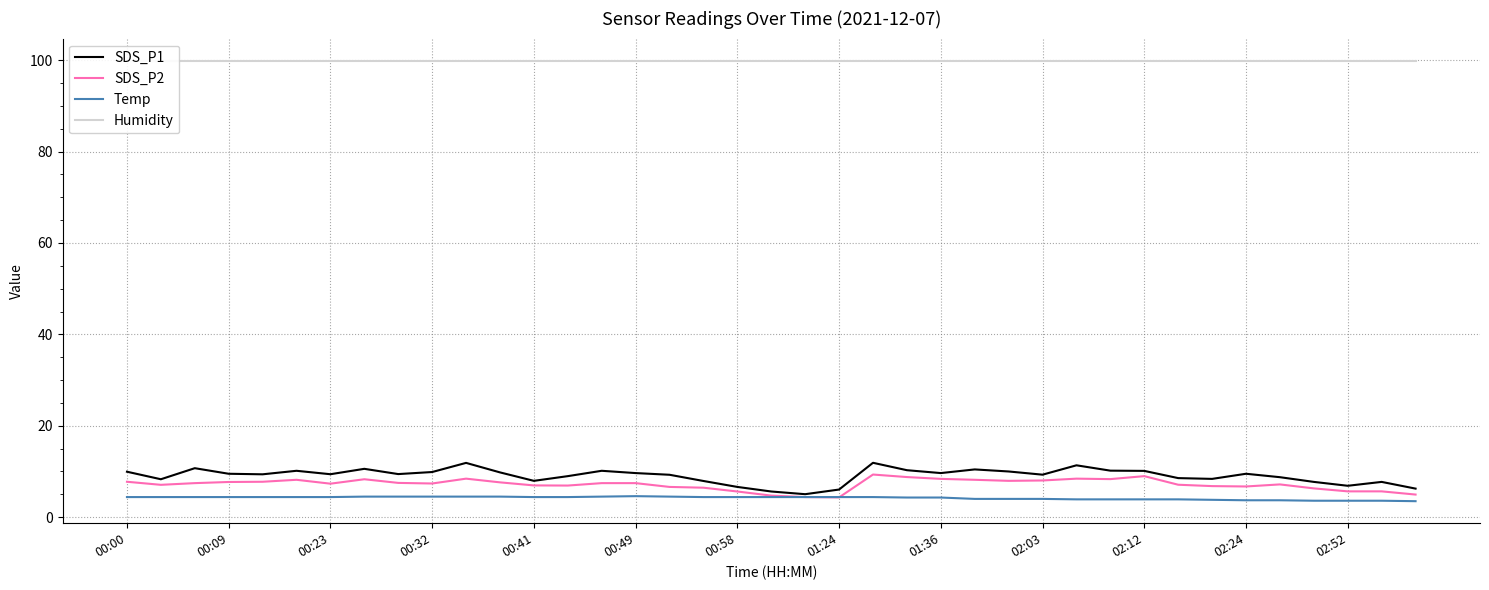

What are all the series names shown in the legend?

SDS_P1, SDS_P2, Temp, Humidity